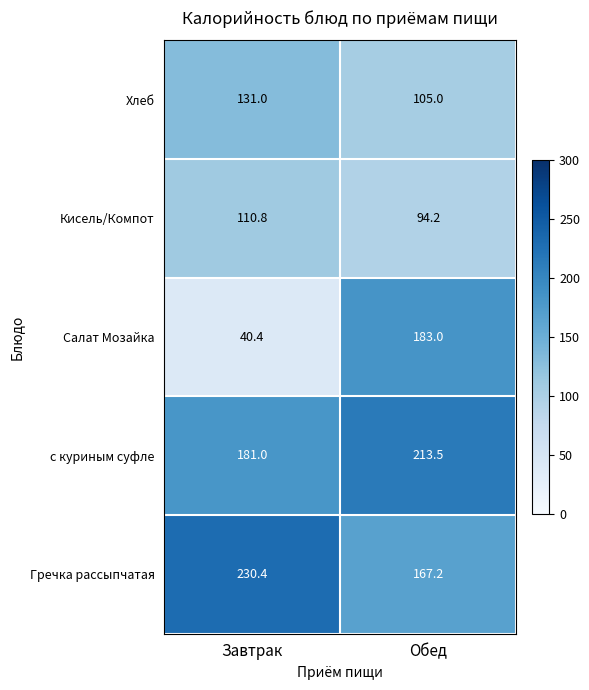

Rank the series by their maximum value, from highest to lowest.

Гречка рассыпчатая, с куриным суфле, Салат Мозайка, Хлеб, Кисель/Компот